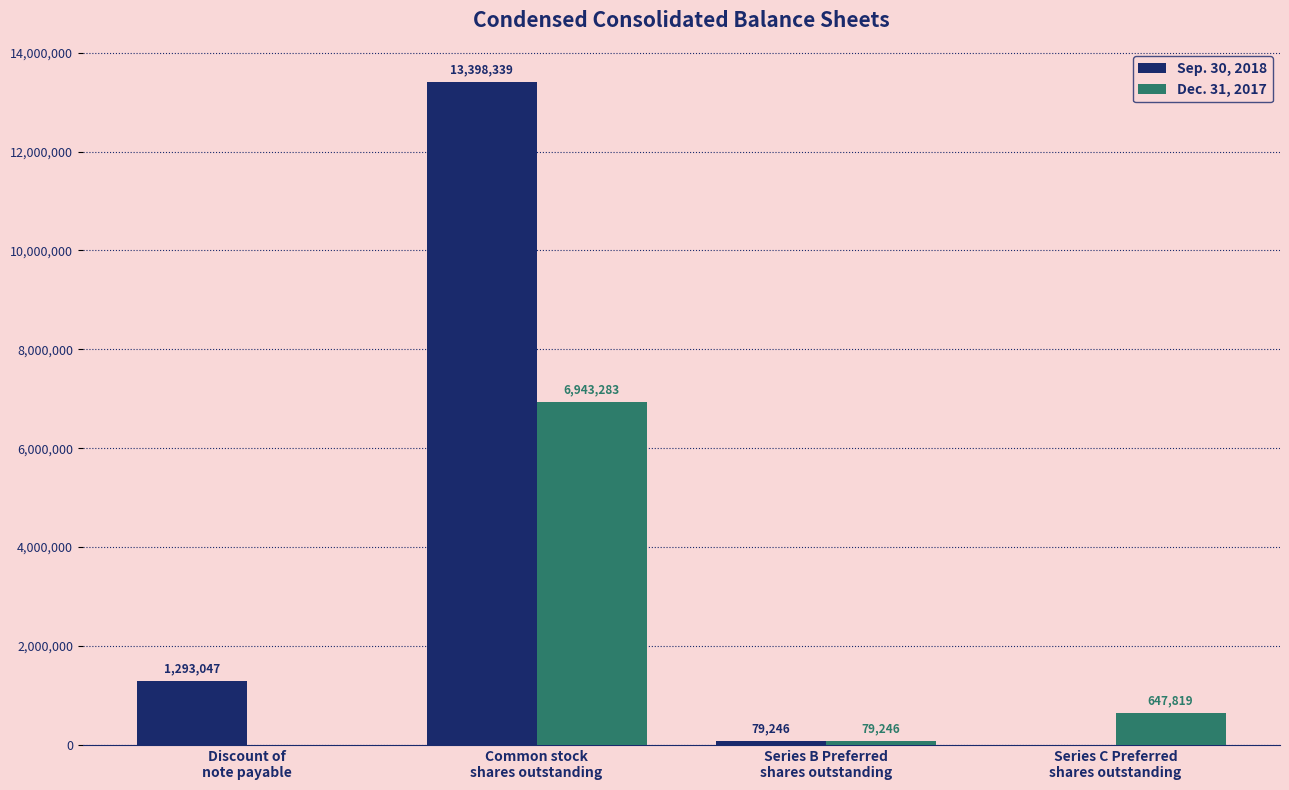

Count the number of data series in this chart.

2